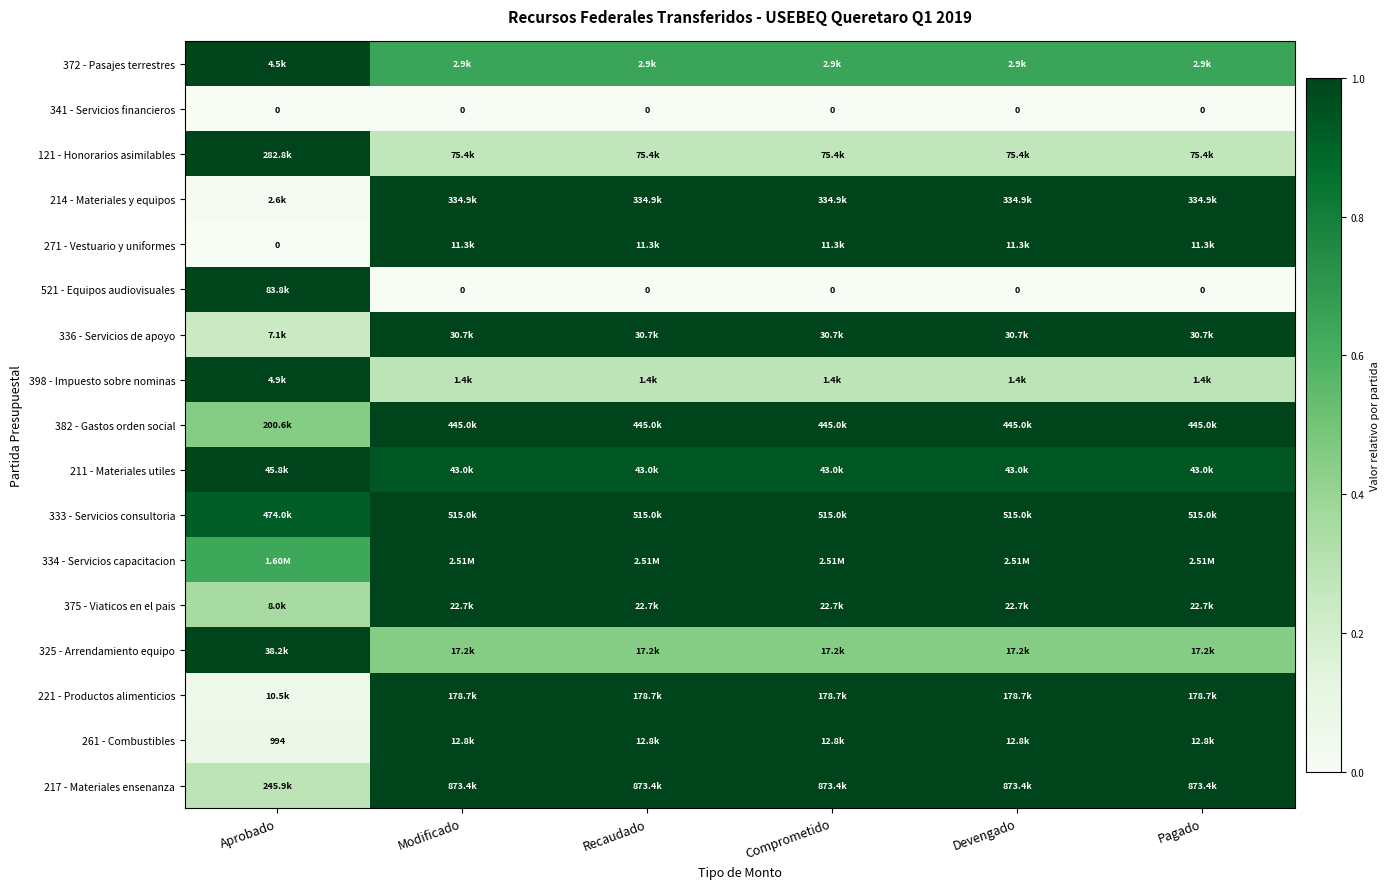

What is the difference between the maximum and minimum values in the 521 - Equipos audiovisuales series?

1.0